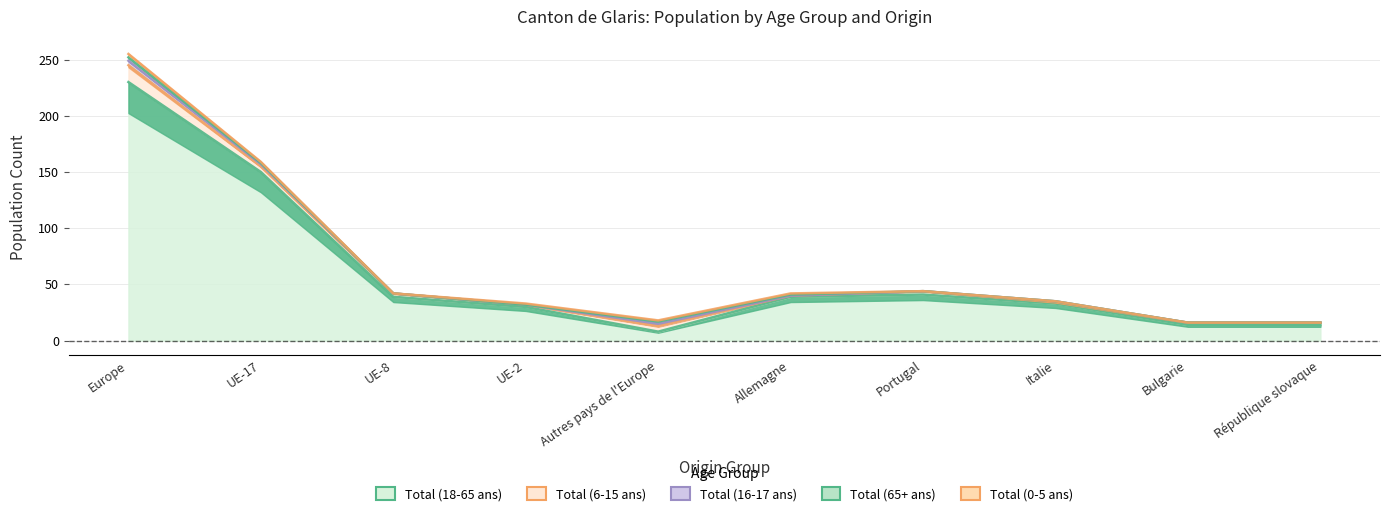

Count the Total (16-17 ans) values in the range 0 to 2.

9